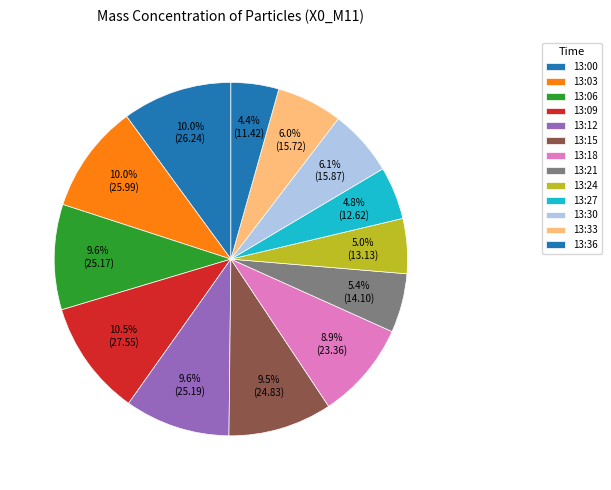

Which slice is the largest?

13:09